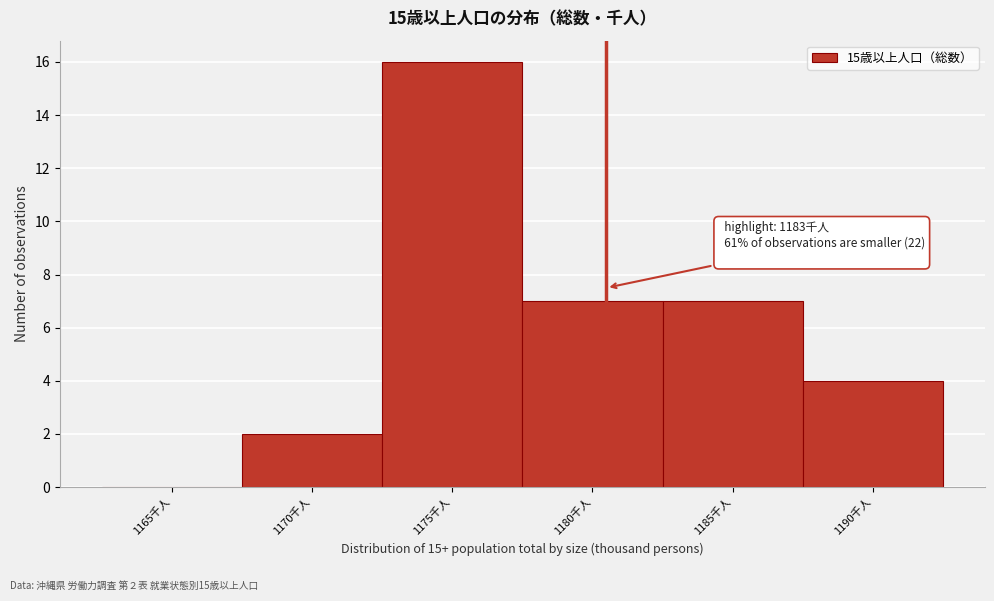

Reading right to left, transcribe all the data shown in this chart.

1190千人=4	1185千人=7	1180千人=7	1175千人=16	1170千人=2	1165千人=0